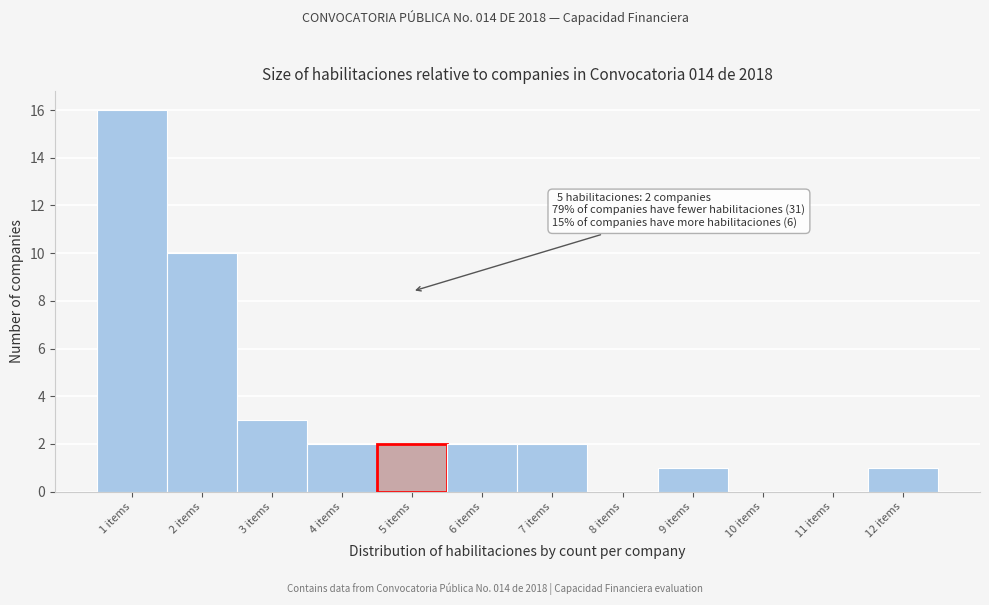

Over which range of the x-axis is the bar tallest?

0.5 to 1.5